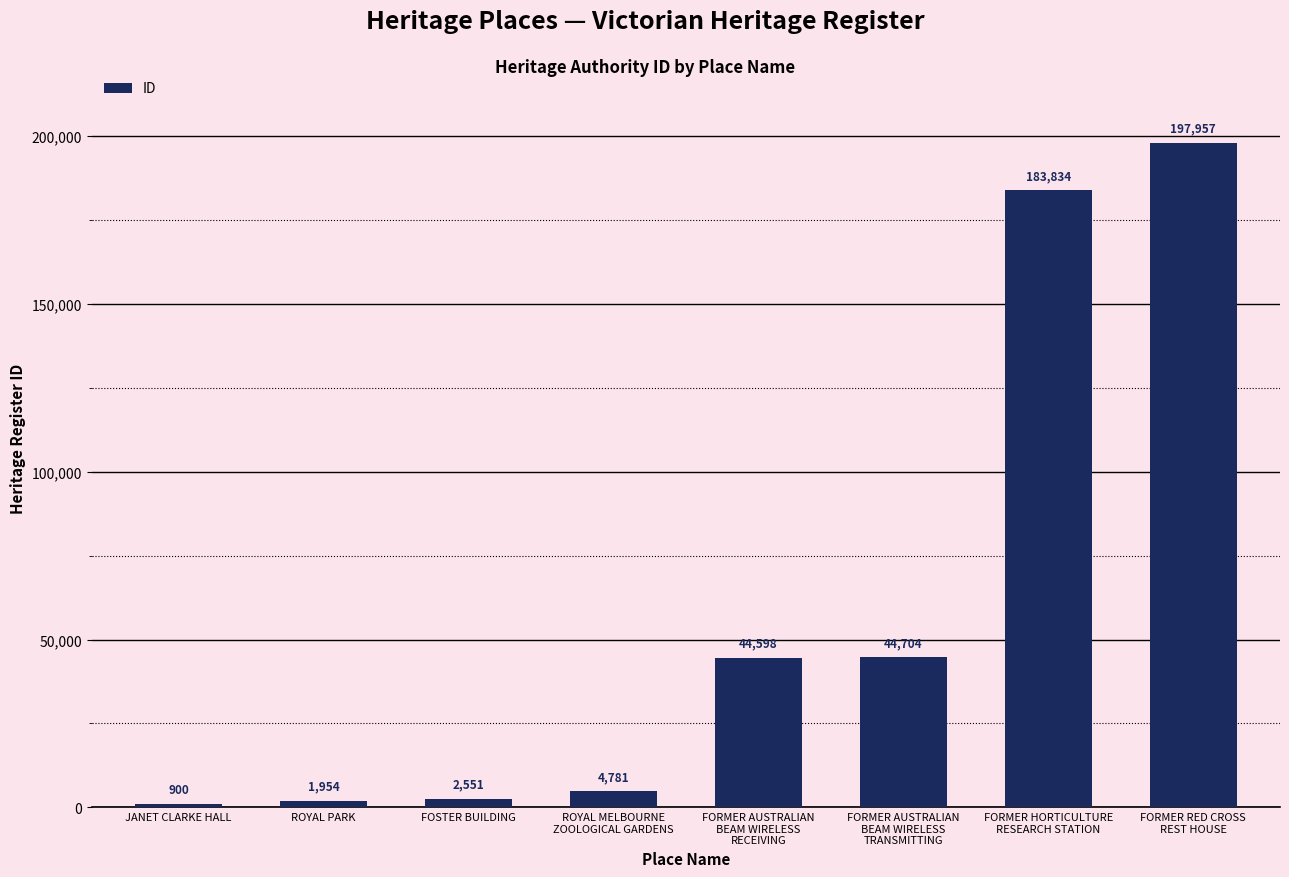

What is the approximate value at ROYAL PARK, to the nearest 10?

1950